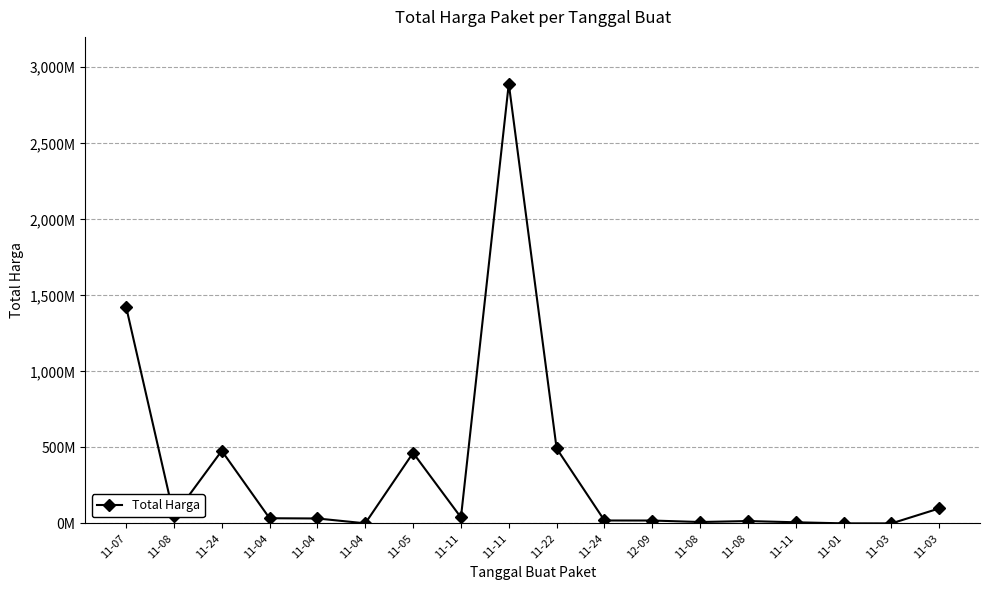

Count the number of data series in this chart.

1